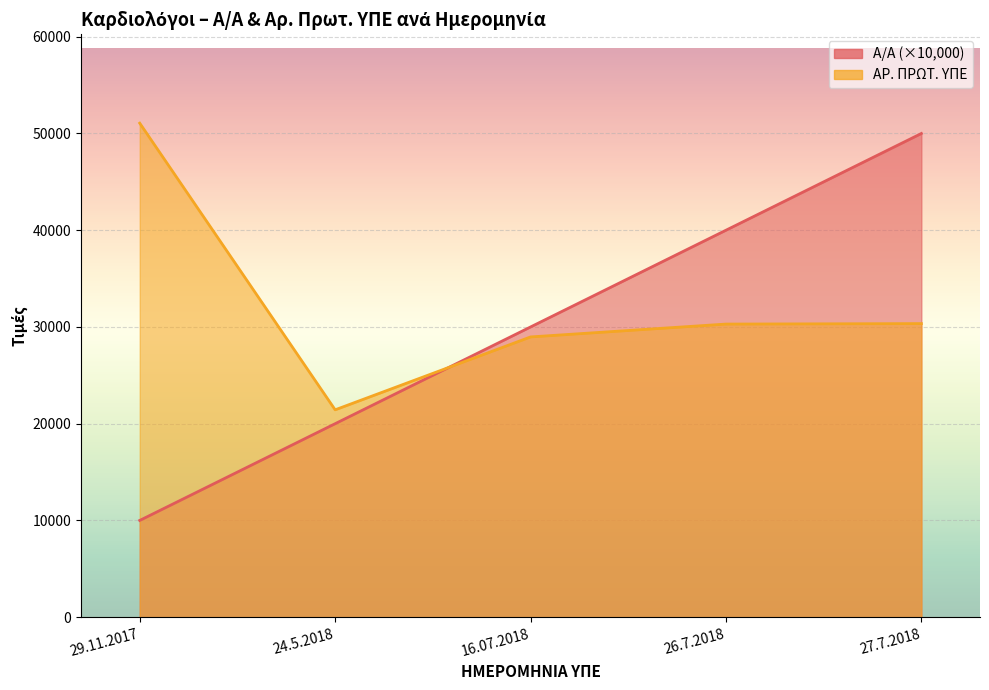

How many values in the Α/Α series exceed 30000?

2